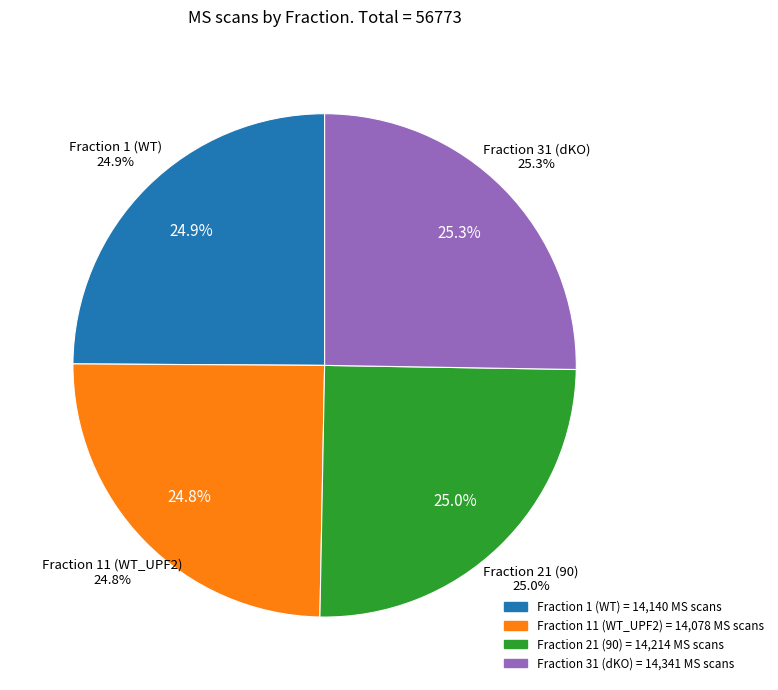

Count the number of slices in the pie.

4